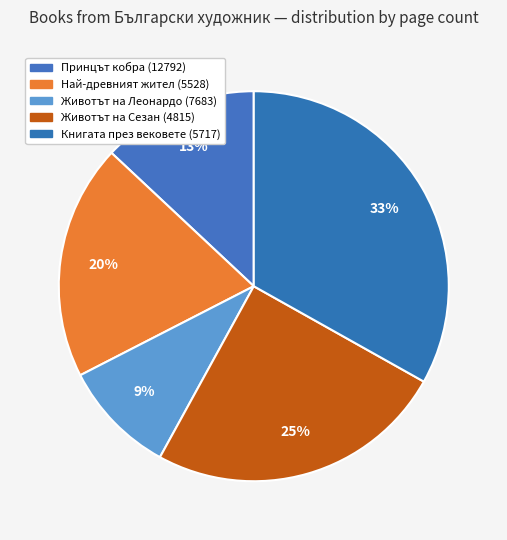

How many slices are in this pie chart?

5